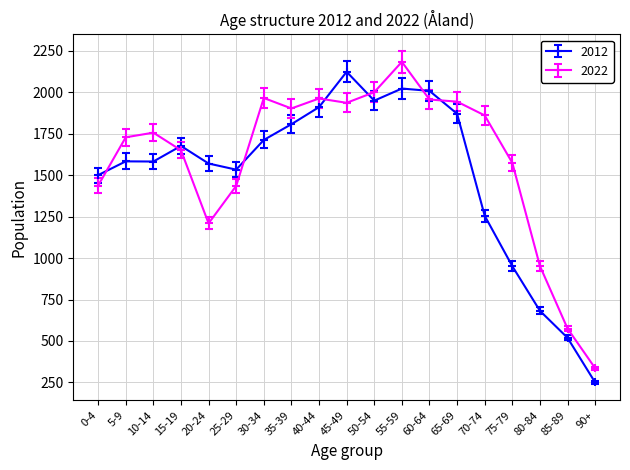

Is the value of 2012 at 65-69 greater than the value of 2022 at 85-89?

Yes